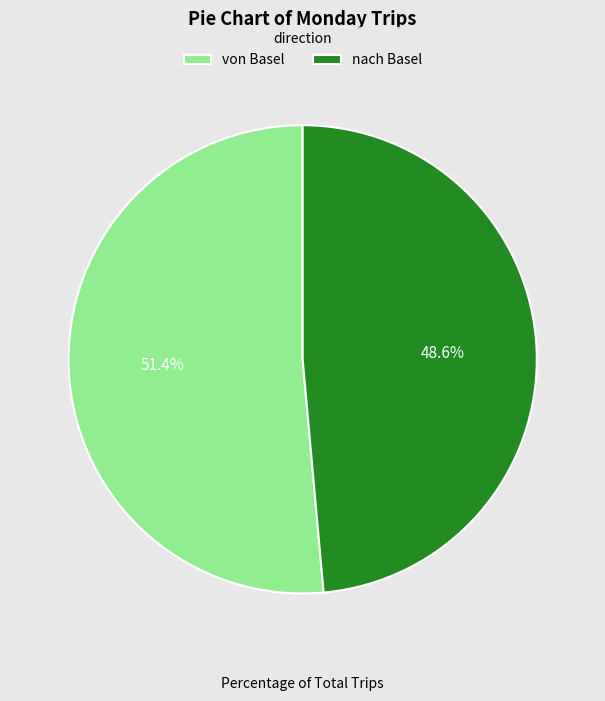

The von Basel slice represents 51% of the pie. True or false?

True